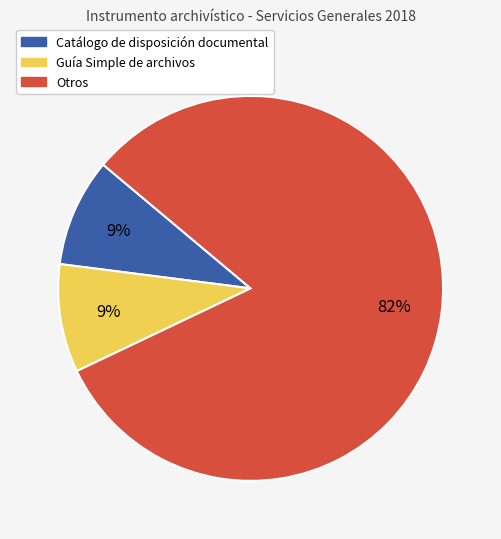

To the nearest percent, what is the average slice percentage?

33%